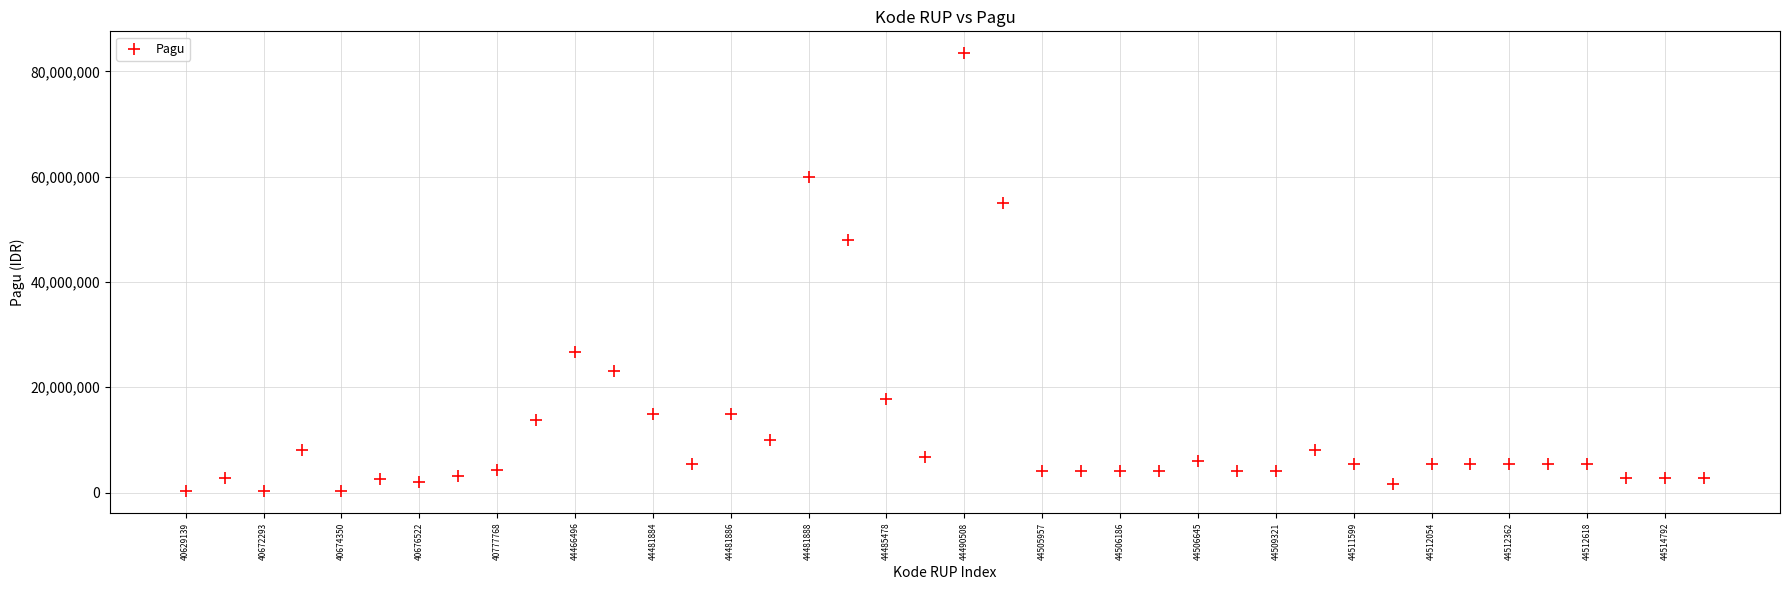

What is the range of Y values (max minus min)?

83145000